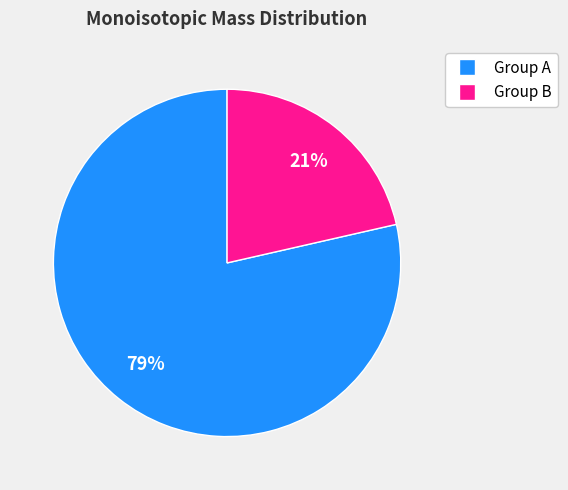

To the nearest percent, what is the average slice percentage?

50%